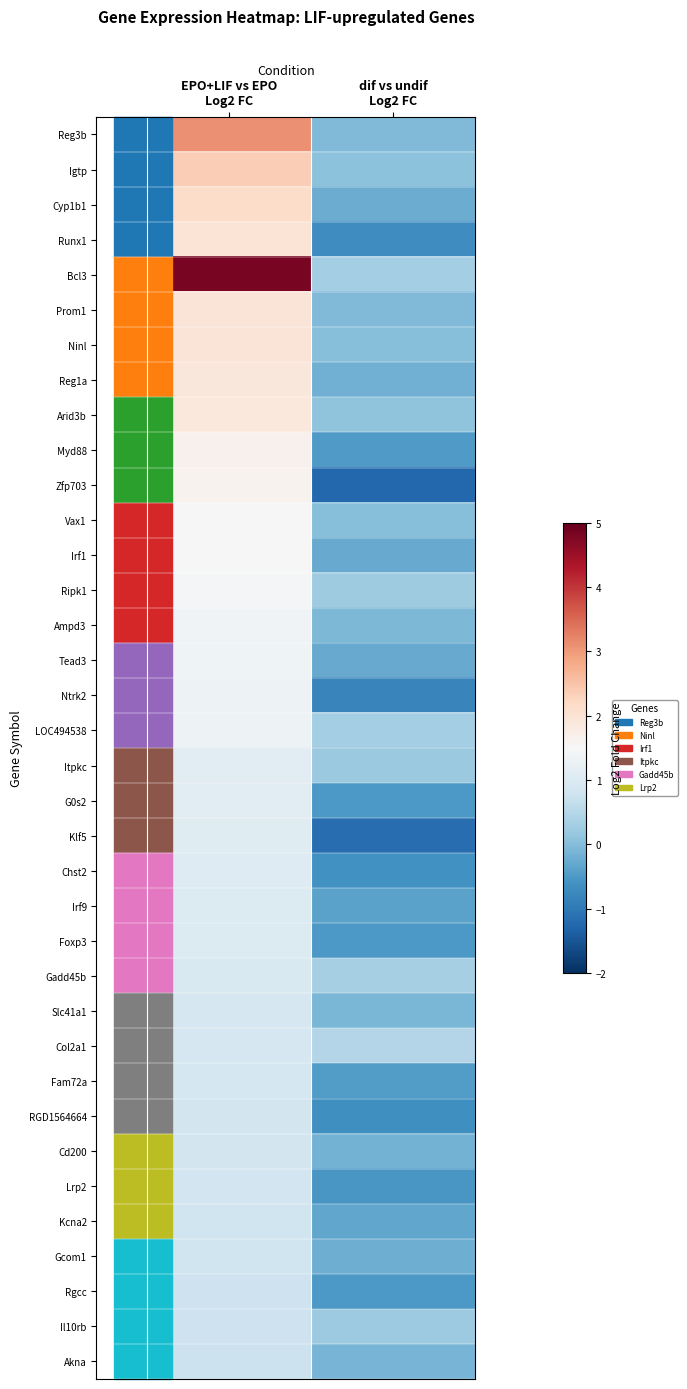

Reading right to left, what are all the values shown in this chart?

Reg3b: dif vs undif
Log2 FC=-0.1	EPO+LIF vs EPO
Log2 FC=3.1
Igtp: dif vs undif
Log2 FC=0.1	EPO+LIF vs EPO
Log2 FC=2.4
Cyp1b1: dif vs undif
Log2 FC=-0.2	EPO+LIF vs EPO
Log2 FC=2.1
Runx1: dif vs undif
Log2 FC=-0.7	EPO+LIF vs EPO
Log2 FC=2.0
Bcl3: dif vs undif
Log2 FC=0.3	EPO+LIF vs EPO
Log2 FC=4.8
Prom1: dif vs undif
Log2 FC=-0.0	EPO+LIF vs EPO
Log2 FC=2.0
Ninl: dif vs undif
Log2 FC=0.0	EPO+LIF vs EPO
Log2 FC=1.9
Reg1a: dif vs undif
Log2 FC=-0.2	EPO+LIF vs EPO
Log2 FC=1.9
Arid3b: dif vs undif
Log2 FC=0.1	EPO+LIF vs EPO
Log2 FC=1.9
Myd88: dif vs undif
Log2 FC=-0.5	EPO+LIF vs EPO
Log2 FC=1.6
Zfp703: dif vs undif
Log2 FC=-1.2	EPO+LIF vs EPO
Log2 FC=1.6
Vax1: dif vs undif
Log2 FC=0.0	EPO+LIF vs EPO
Log2 FC=1.5
Irf1: dif vs undif
Log2 FC=-0.3	EPO+LIF vs EPO
Log2 FC=1.5
Ripk1: dif vs undif
Log2 FC=0.2	EPO+LIF vs EPO
Log2 FC=1.5
Ampd3: dif vs undif
Log2 FC=-0.1	EPO+LIF vs EPO
Log2 FC=1.4
Tead3: dif vs undif
Log2 FC=-0.3	EPO+LIF vs EPO
Log2 FC=1.3
Ntrk2: dif vs undif
Log2 FC=-0.8	EPO+LIF vs EPO
Log2 FC=1.3
LOC494538: dif vs undif
Log2 FC=0.3	EPO+LIF vs EPO
Log2 FC=1.3
Itpkc: dif vs undif
Log2 FC=0.2	EPO+LIF vs EPO
Log2 FC=1.1
G0s2: dif vs undif
Log2 FC=-0.5	EPO+LIF vs EPO
Log2 FC=1.1
Klf5: dif vs undif
Log2 FC=-1.2	EPO+LIF vs EPO
Log2 FC=1.1
Chst2: dif vs undif
Log2 FC=-0.6	EPO+LIF vs EPO
Log2 FC=1.1
Irf9: dif vs undif
Log2 FC=-0.4	EPO+LIF vs EPO
Log2 FC=1.0
Foxp3: dif vs undif
Log2 FC=-0.5	EPO+LIF vs EPO
Log2 FC=1.0
Gadd45b: dif vs undif
Log2 FC=0.3	EPO+LIF vs EPO
Log2 FC=1.0
Slc41a1: dif vs undif
Log2 FC=-0.1	EPO+LIF vs EPO
Log2 FC=0.9
Col2a1: dif vs undif
Log2 FC=0.5	EPO+LIF vs EPO
Log2 FC=0.9
Fam72a: dif vs undif
Log2 FC=-0.5	EPO+LIF vs EPO
Log2 FC=0.9
RGD1564664: dif vs undif
Log2 FC=-0.7	EPO+LIF vs EPO
Log2 FC=0.9
Cd200: dif vs undif
Log2 FC=-0.2	EPO+LIF vs EPO
Log2 FC=0.8
Lrp2: dif vs undif
Log2 FC=-0.5	EPO+LIF vs EPO
Log2 FC=0.8
Kcna2: dif vs undif
Log2 FC=-0.3	EPO+LIF vs EPO
Log2 FC=0.8
Gcom1: dif vs undif
Log2 FC=-0.2	EPO+LIF vs EPO
Log2 FC=0.8
Rgcc: dif vs undif
Log2 FC=-0.5	EPO+LIF vs EPO
Log2 FC=0.8
Il10rb: dif vs undif
Log2 FC=0.2	EPO+LIF vs EPO
Log2 FC=0.8
Akna: dif vs undif
Log2 FC=-0.1	EPO+LIF vs EPO
Log2 FC=0.8